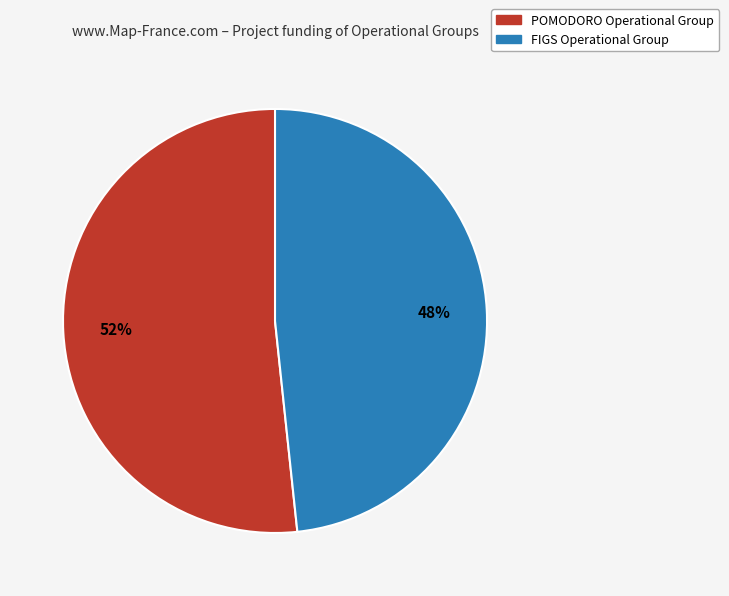

To the nearest percent, what percentage of the pie is FIGS Operational Group?

48%